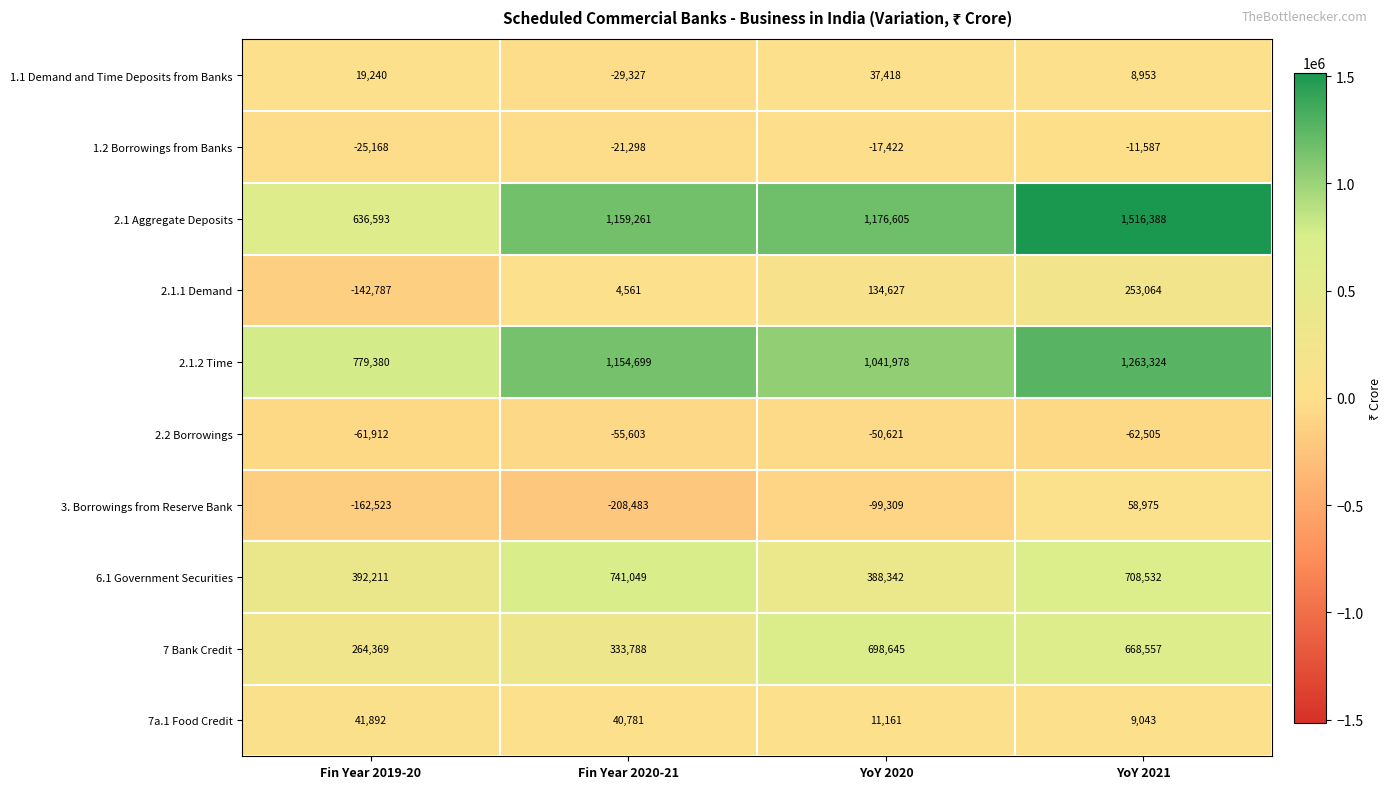

How many categories are shown in the chart?

4